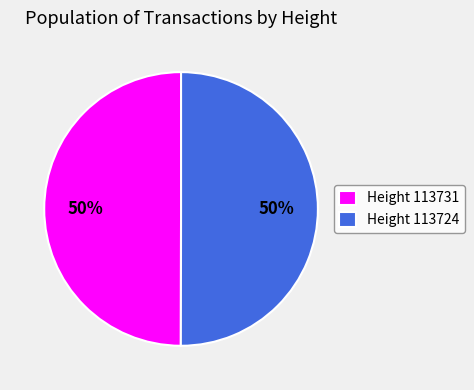

The Height 113731 slice represents 43% of the pie. True or false?

False